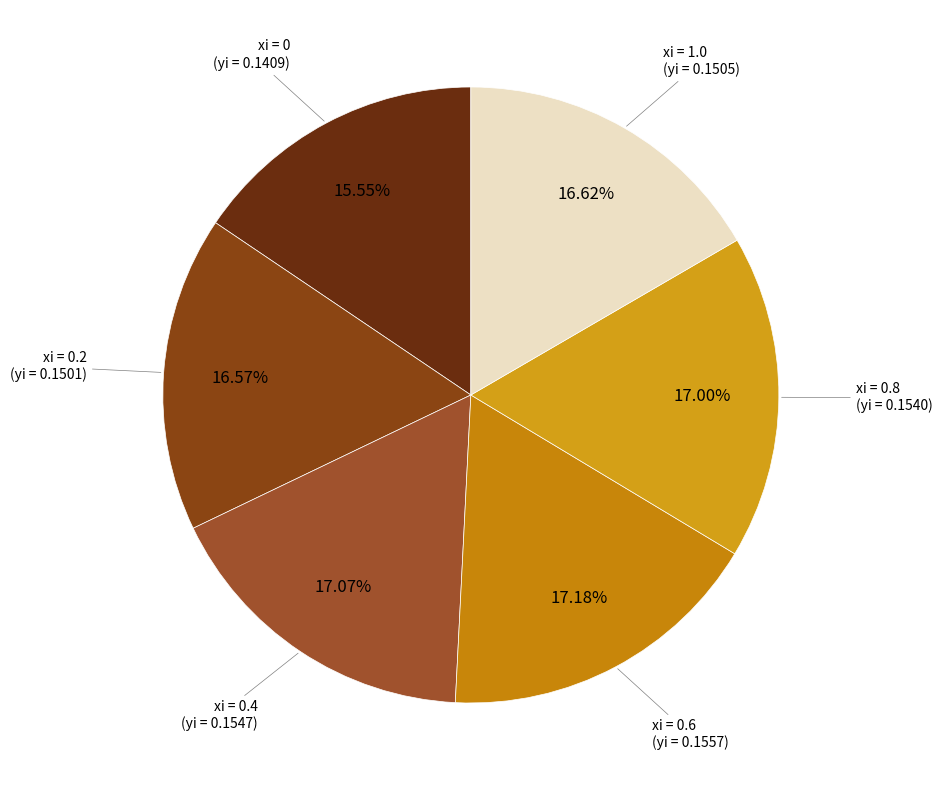

How many segments does this pie chart have?

6